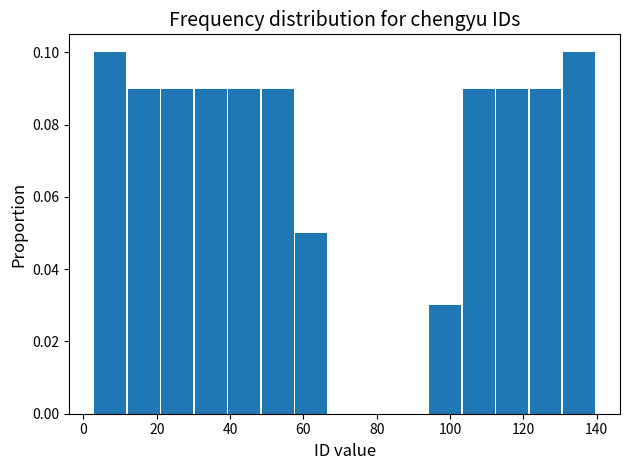

Reading left to right, list every bar in this chart as the range it spans on the x-axis followed by its height. Neither the bar edges nor the heights are printed on the chart, so give them approximately, as read against the axes.

4 to 12: 0.10
12 to 22: 0.09
22 to 30: 0.09
30 to 40: 0.09
40 to 48: 0.09
48 to 58: 0.09
58 to 66: 0.05
66 to 76: 0
76 to 86: 0
86 to 94: 0
94 to 104: 0.03
104 to 112: 0.09
112 to 122: 0.09
122 to 130: 0.09
130 to 140: 0.10